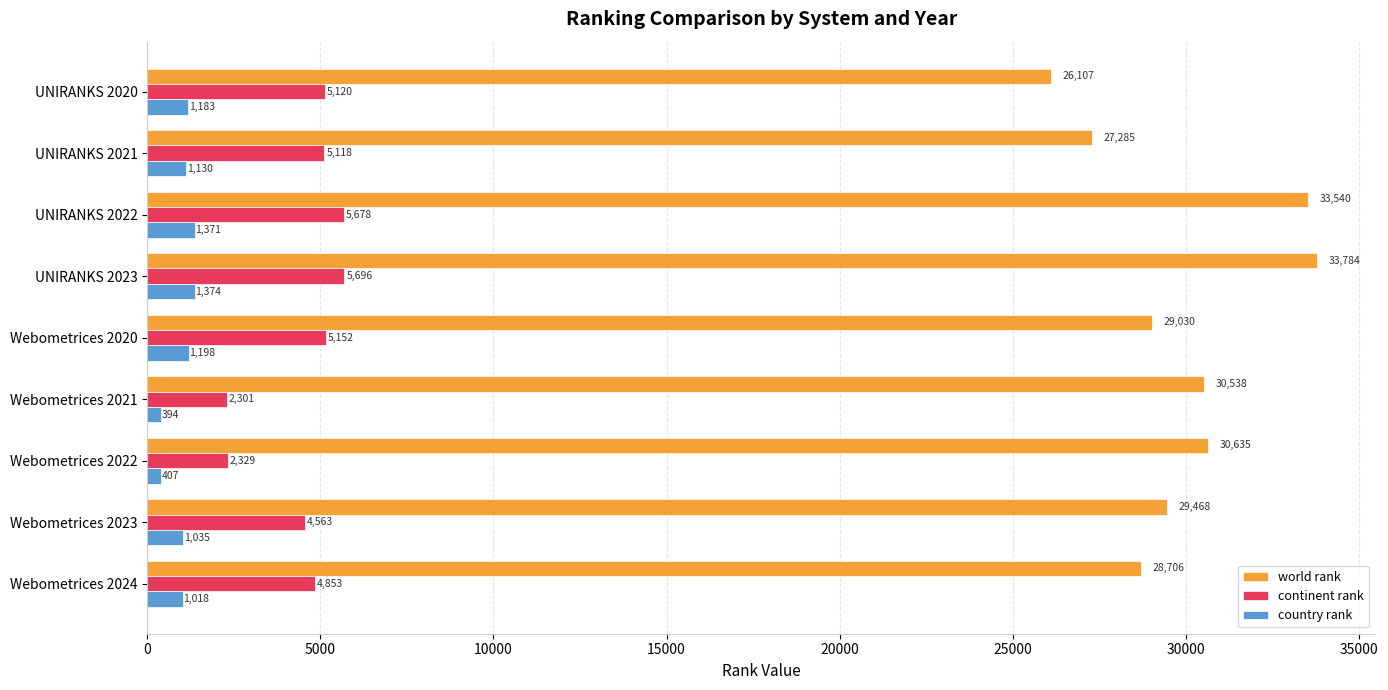

Which category has the highest value in the continent rank series?

UNIRANKS 2023